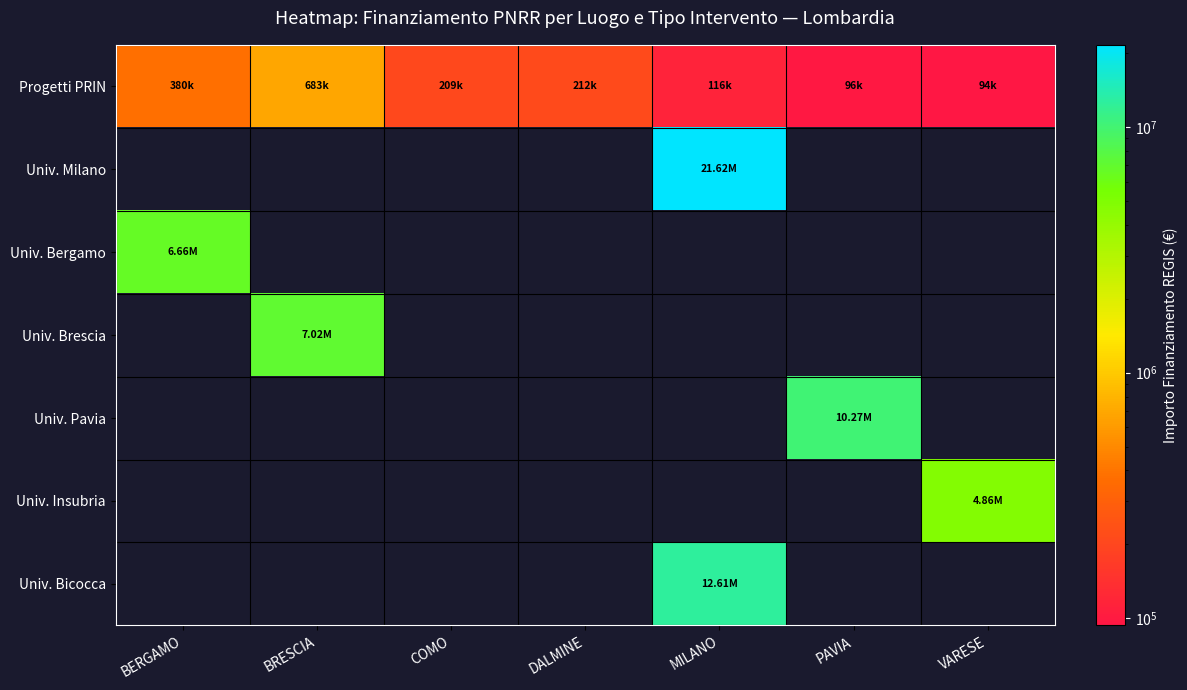

How many positive values does the Univ. Brescia series have?

1